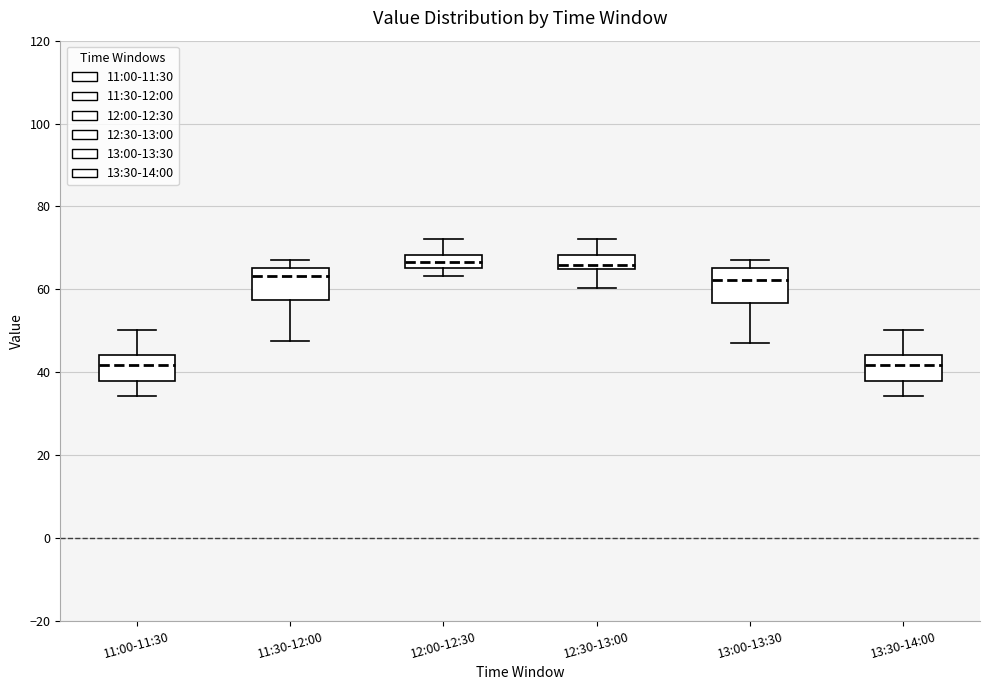

Where is the lower edge of the box for 12:00-12:30 on the y-axis? The values are not printed on the chart, so give them approximately, as read against the axis.

66